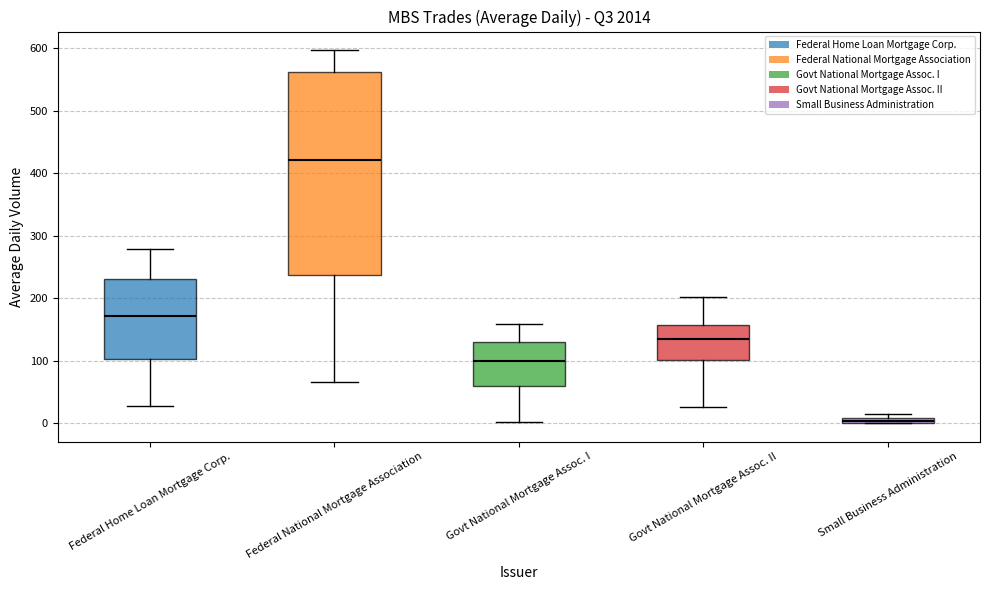

Where does the lower whisker of the box for Govt National Mortgage Assoc. I end on the y-axis? The values are not printed on the chart, so give them approximately, as read against the axis.

0